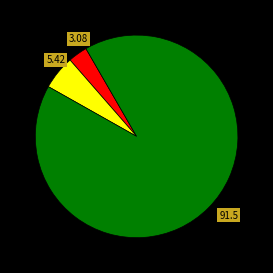

Is there a majority slice in this chart?

Yes